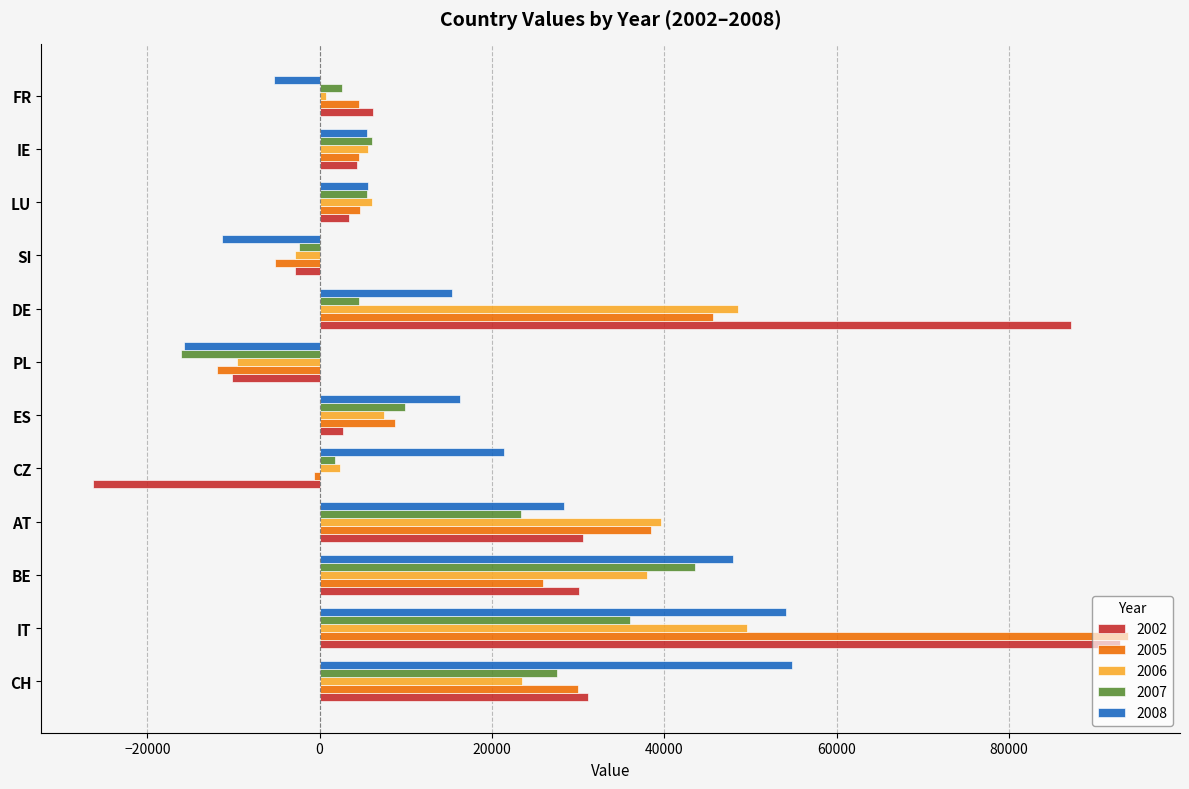

Is it true that 2005 equals 5518 at BE?

False